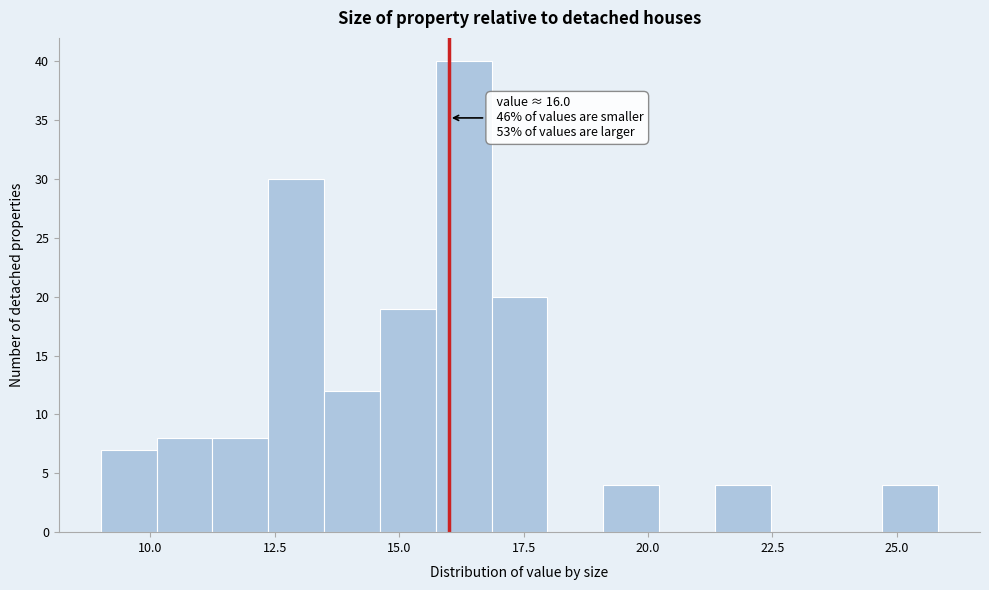

Read against the x-axis, roughly where is the centre of the tallest bar?

16.5